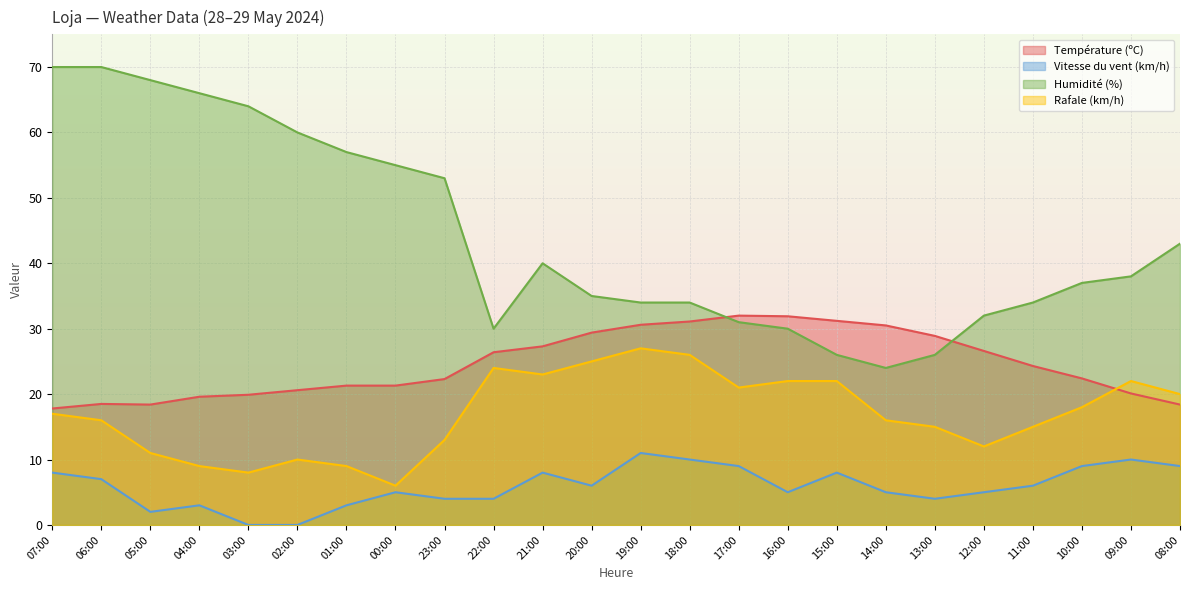

In Température (ºC), how many points are higher than both neighbors (excluding endpoints)?

2